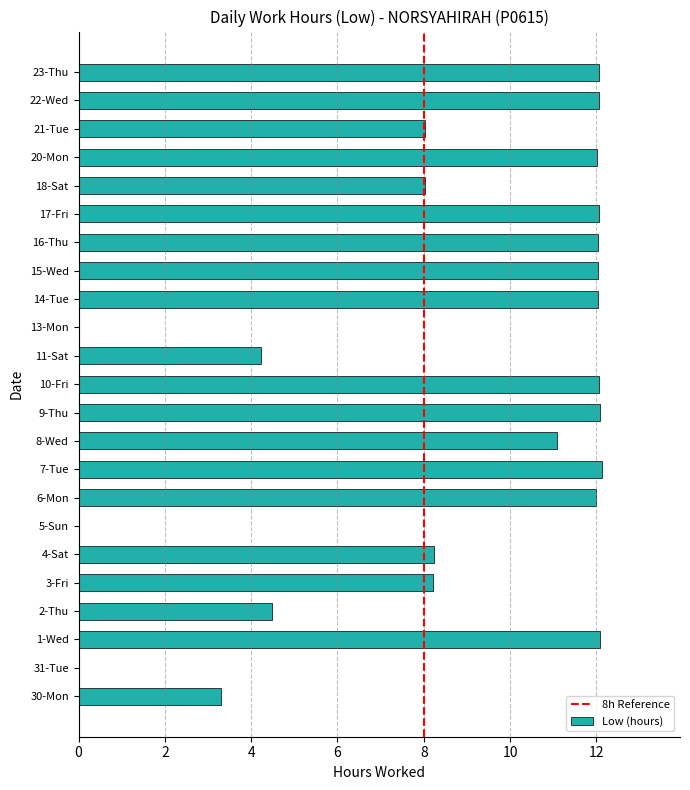

What is the average value?

8.7